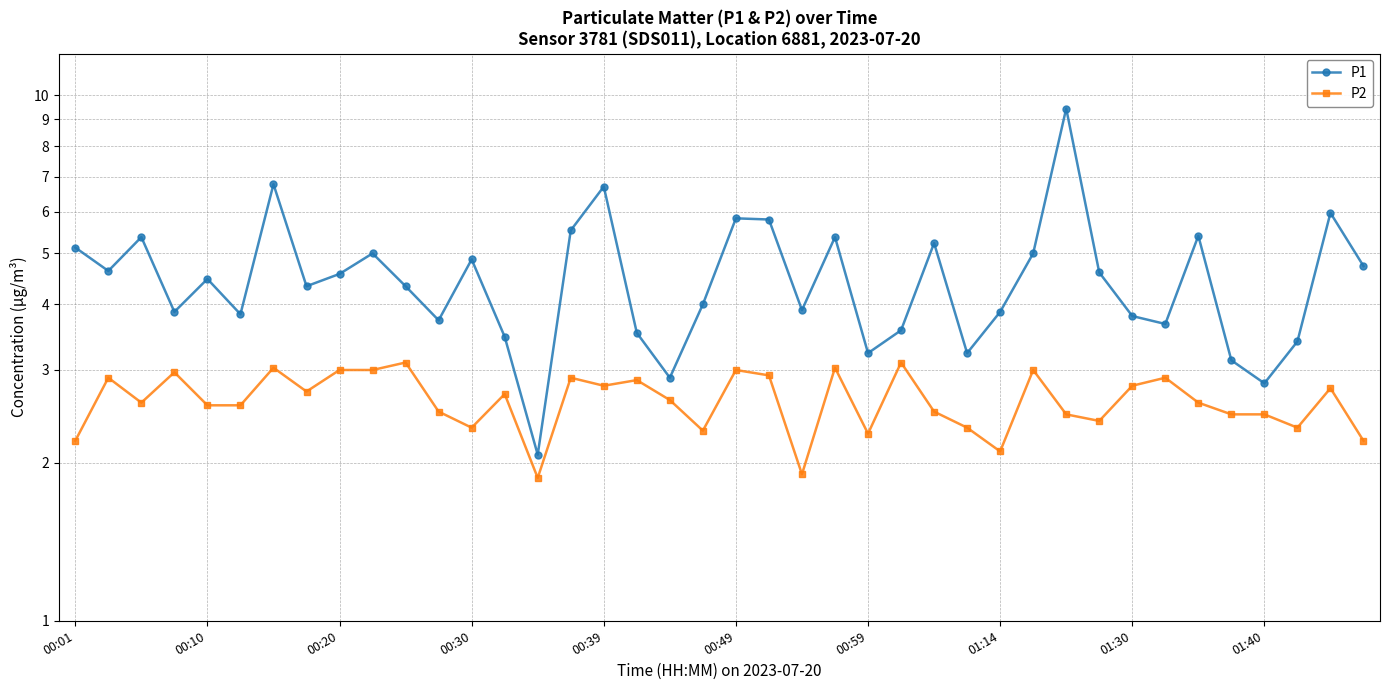

Between 00:01 and 37, which is larger?

00:01